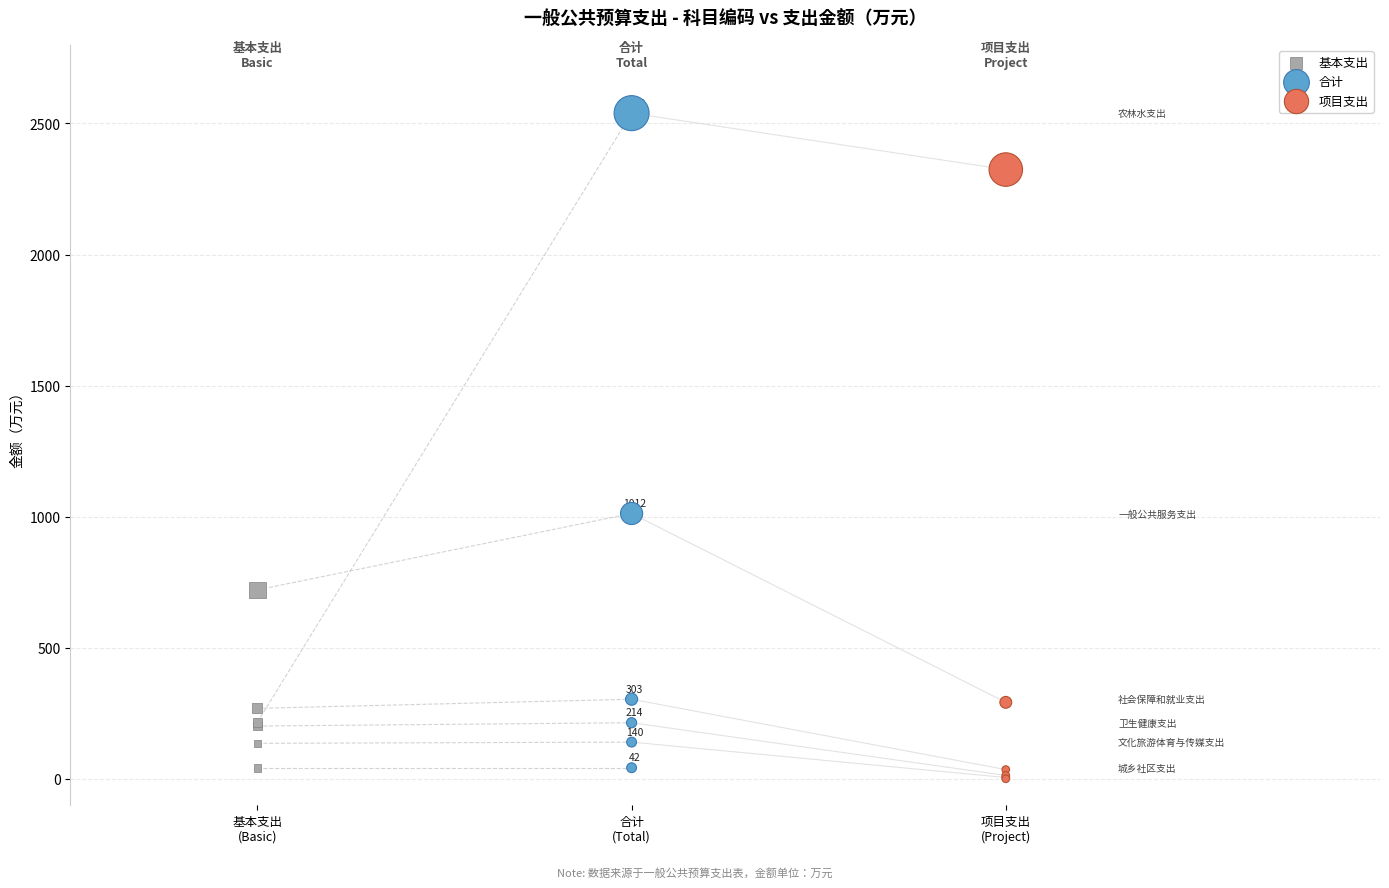

Which series has the largest Y range (max minus min)?

合计